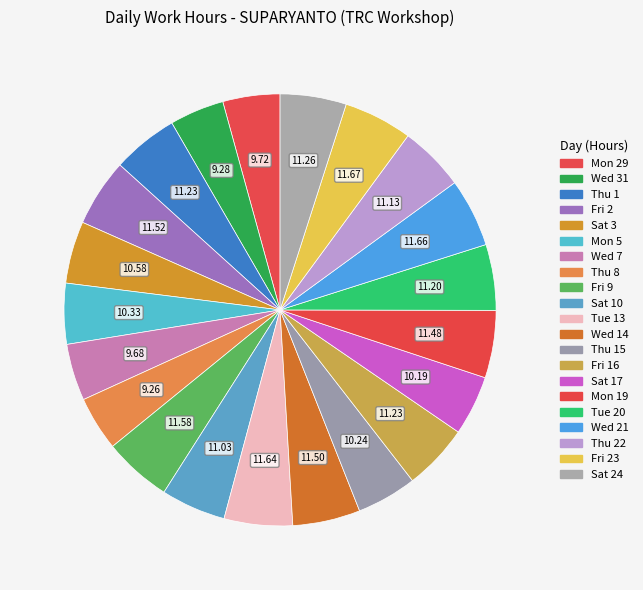

Does any single category account for the majority?

No